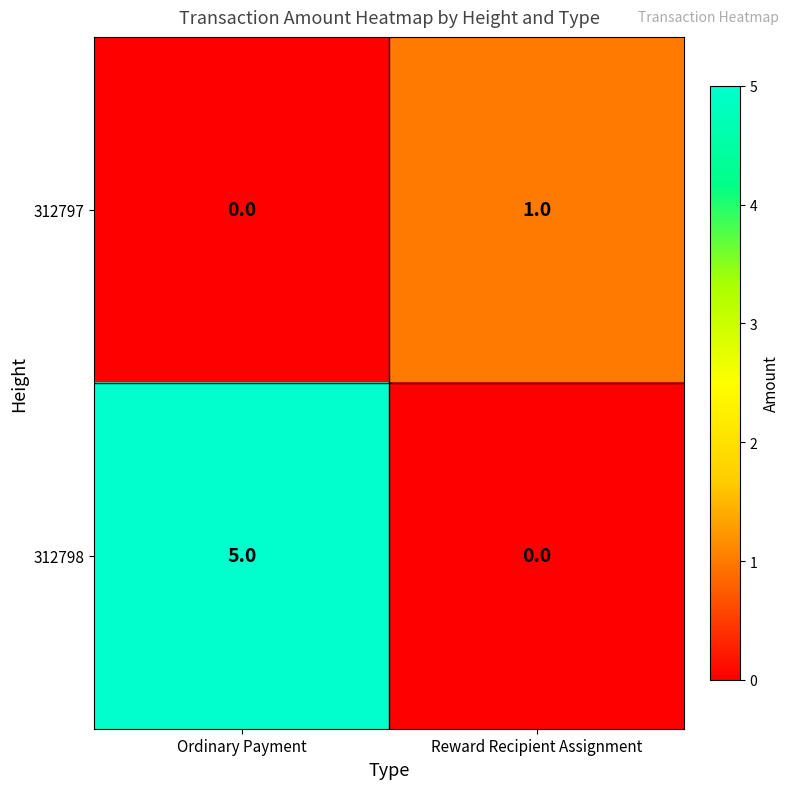

Is it true that 312798 equals 0 at Reward Recipient Assignment?

True